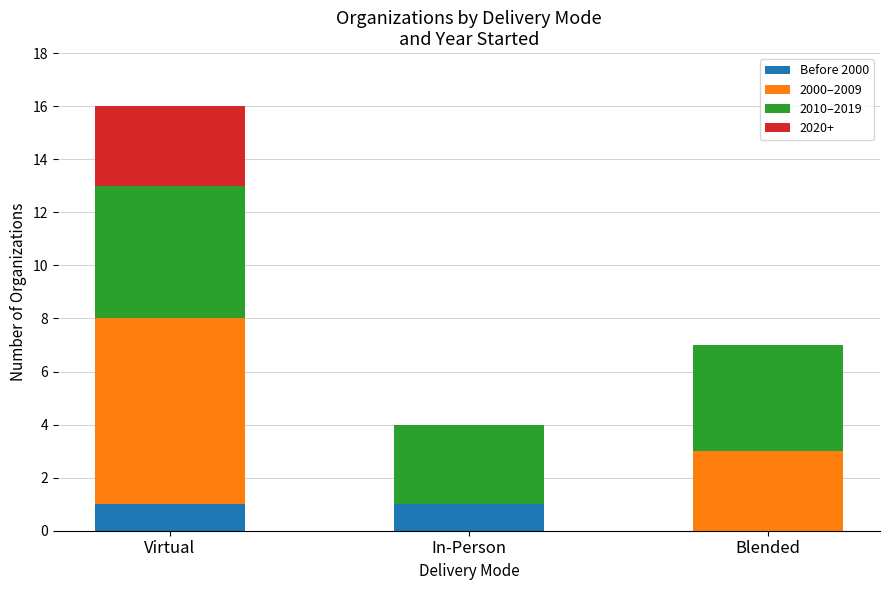

The value of Before 2000 at Virtual is 1. True or false?

True